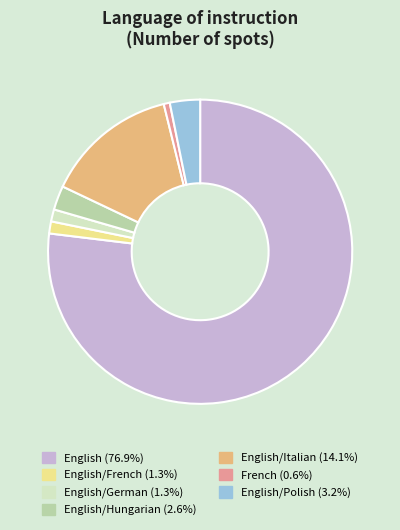

Does any single category account for the majority?

Yes